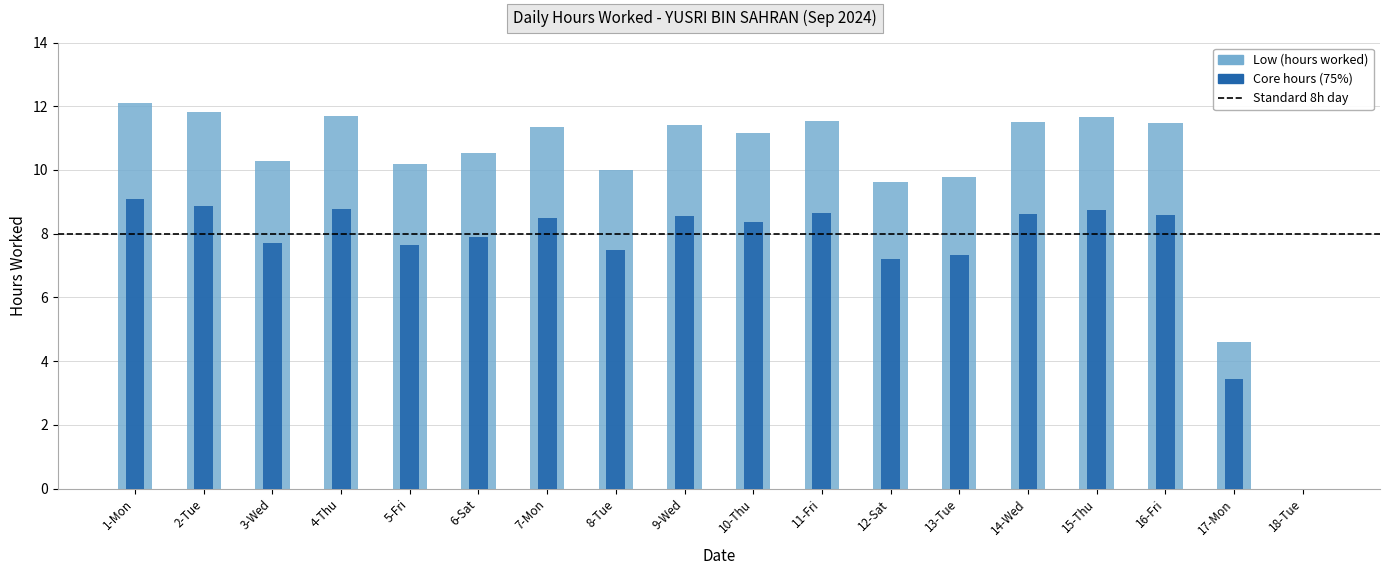

How many data points does each series have?

18